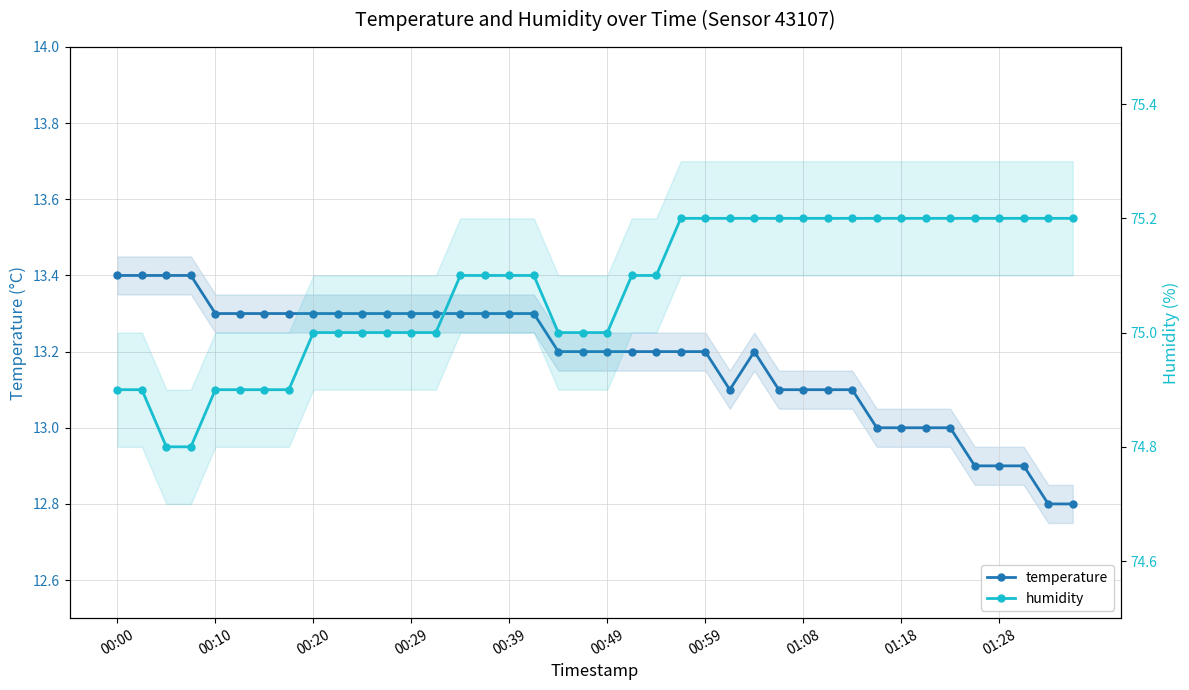

What are all the series names shown in the legend?

temperature, humidity